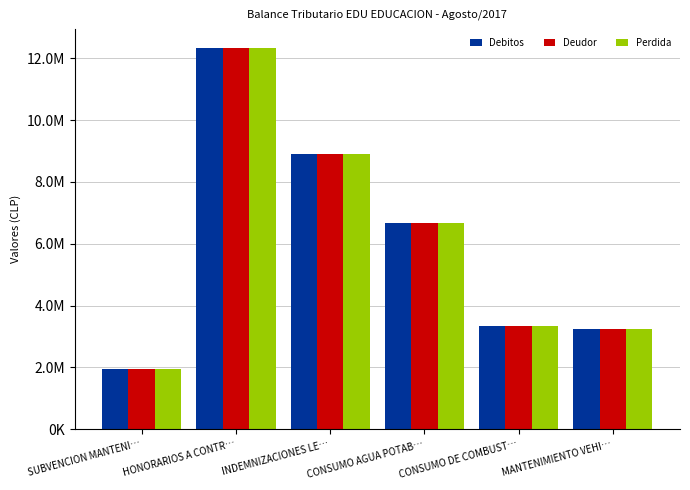

At which label does Deudor first exceed 6682812?

HONORARIOS A CONTR…